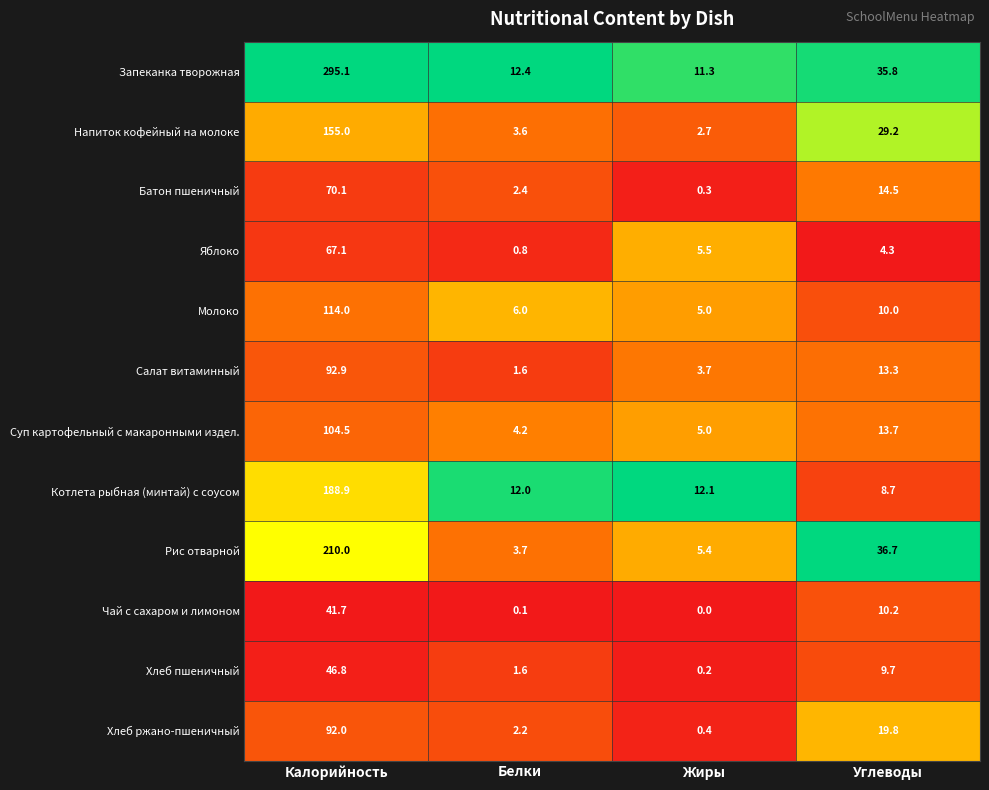

How many values in Чай с сахаром и лимоном are above zero?

3